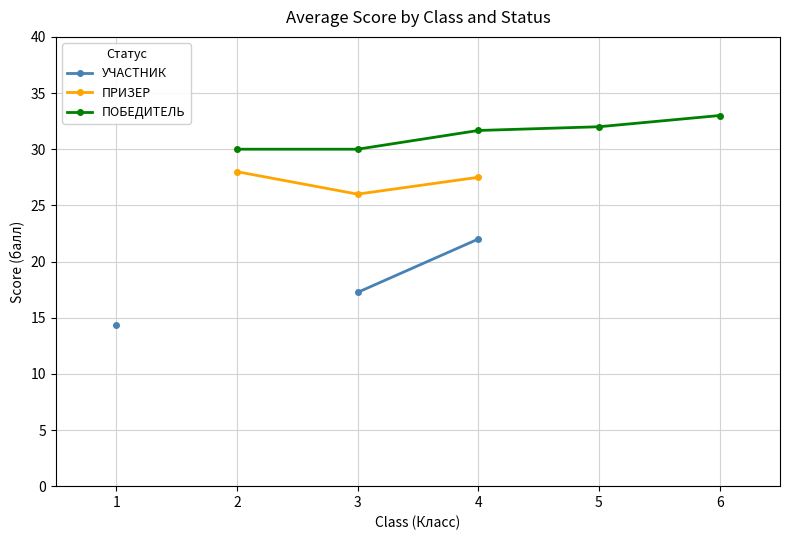

What are all the series names shown in the legend?

УЧАСТНИК, ПРИЗЕР, ПОБЕДИТЕЛЬ